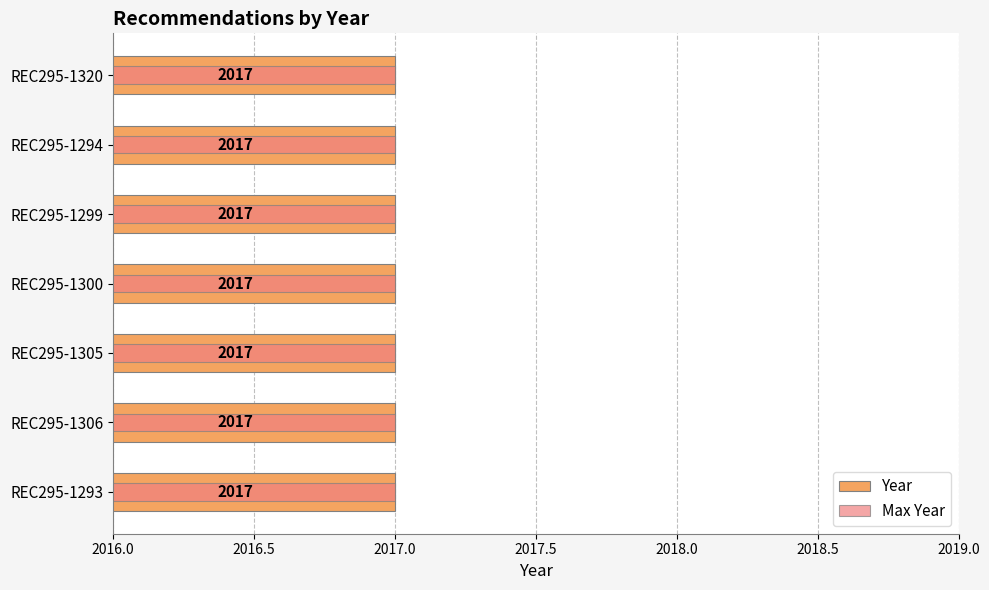

List the series in order of their peak value, highest first.

Year, Max Year